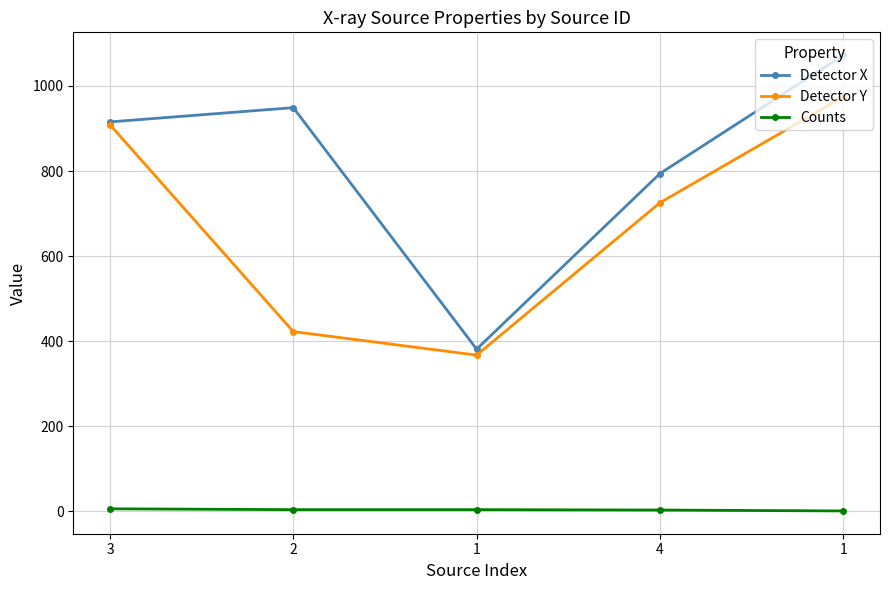

What is the label of the 2nd point from the right?

4